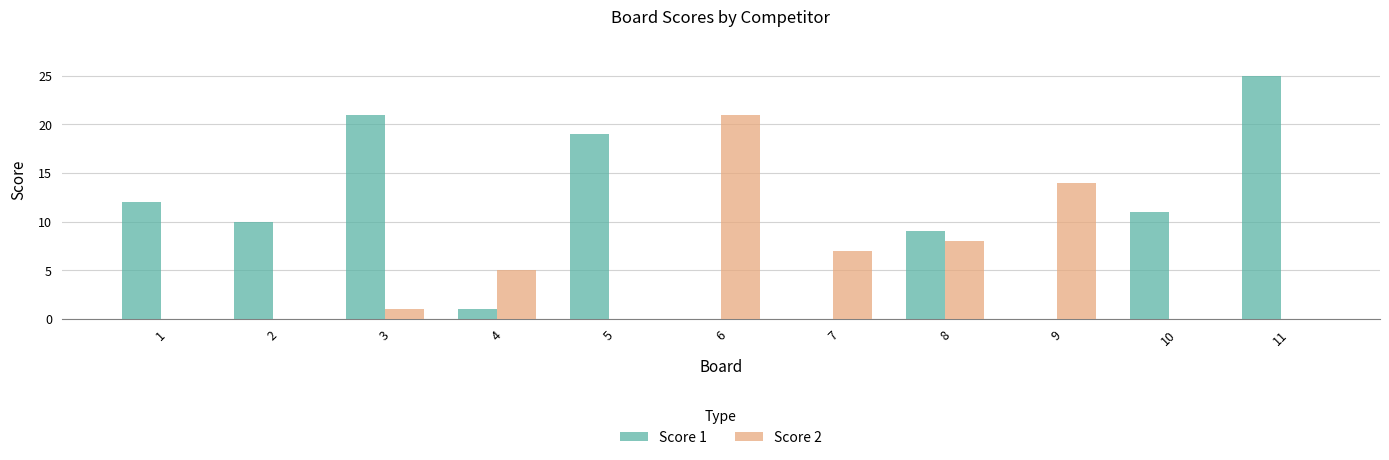

Is it true that Score 2 equals -8 at 11?

False